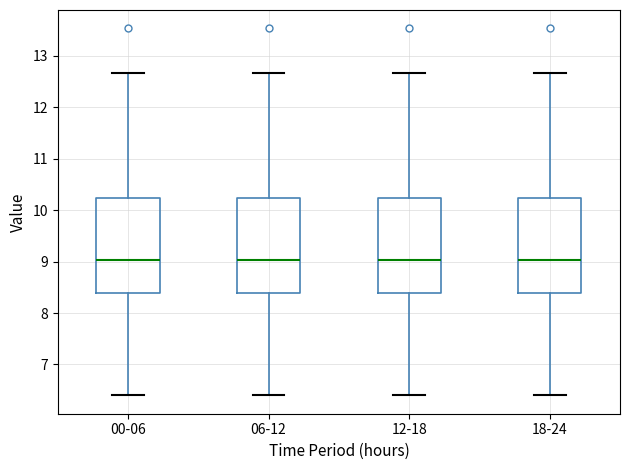

Reading left to right, transcribe this box plot: for each box, give where its median line is, the range the box spans, and where its two whiskers end, as read against the y-axis. The values are not printed on the chart, so give them approximately, as read against the axis.

00-06: median 9.0, box 8.4 to 10.2, whiskers 6.4 to 12.7
06-12: median 9.0, box 8.4 to 10.2, whiskers 6.4 to 12.7
12-18: median 9.0, box 8.4 to 10.2, whiskers 6.4 to 12.7
18-24: median 9.0, box 8.4 to 10.2, whiskers 6.4 to 12.7